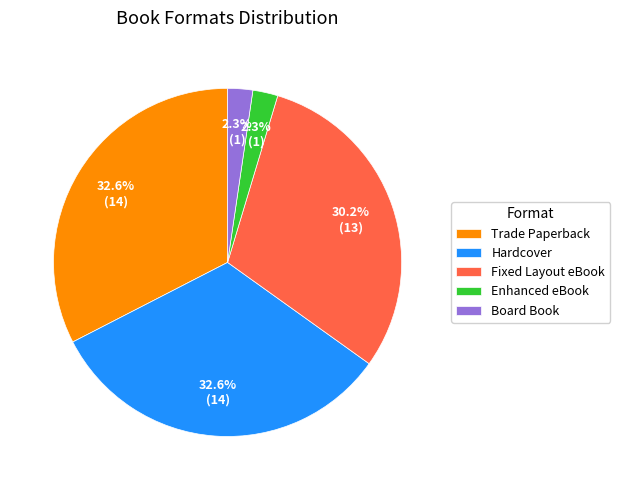

Is there a majority slice in this chart?

No